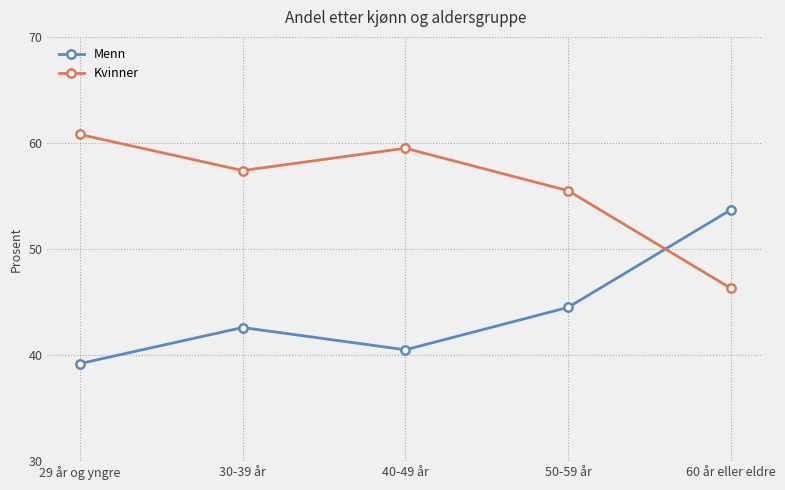

True or false: Kvinner has a value of 59.5 at 40-49 år.

True